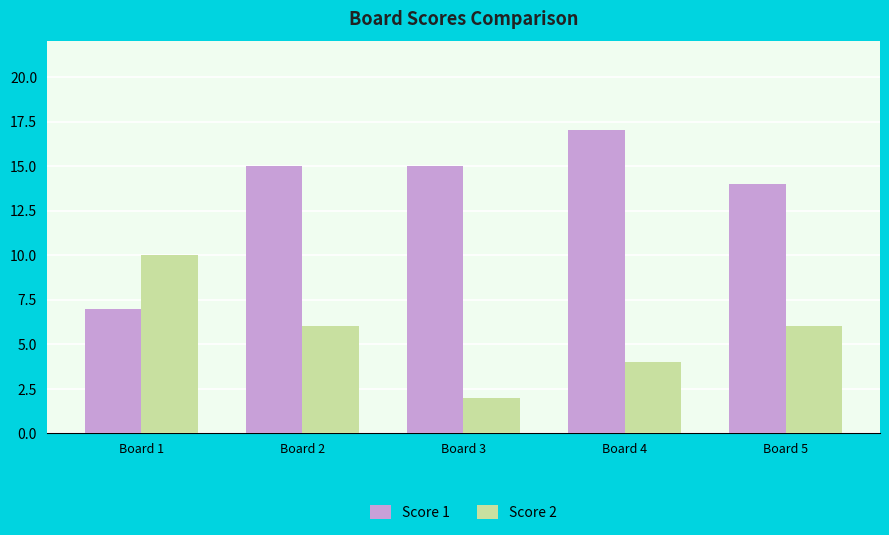

Which series has the widest spread of values?

Score 1